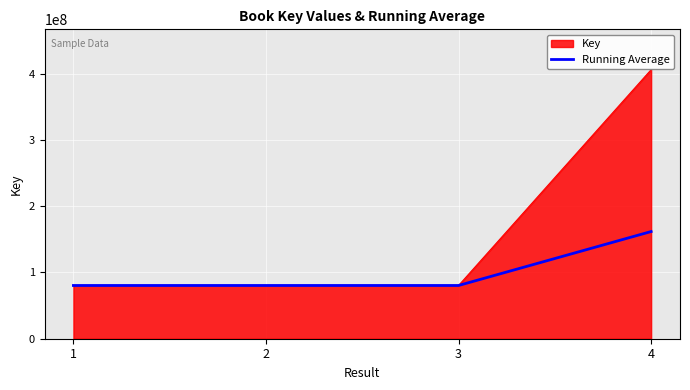

Rank the series by their average value, from highest to lowest.

Key, Running Average